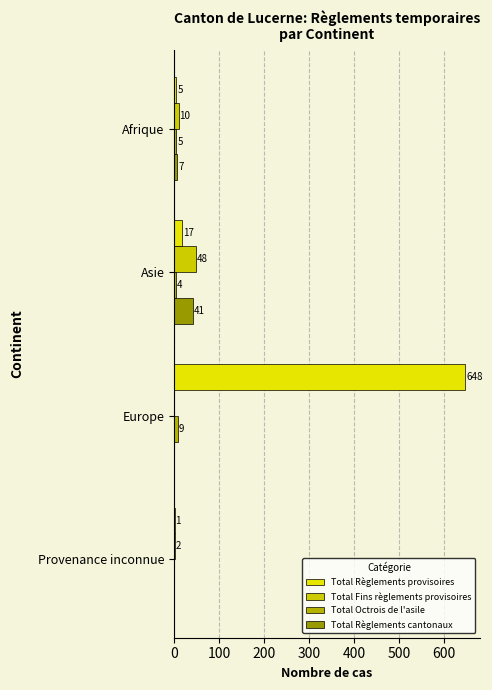

Which series has the largest total across all categories?

Total Règlements provisoires